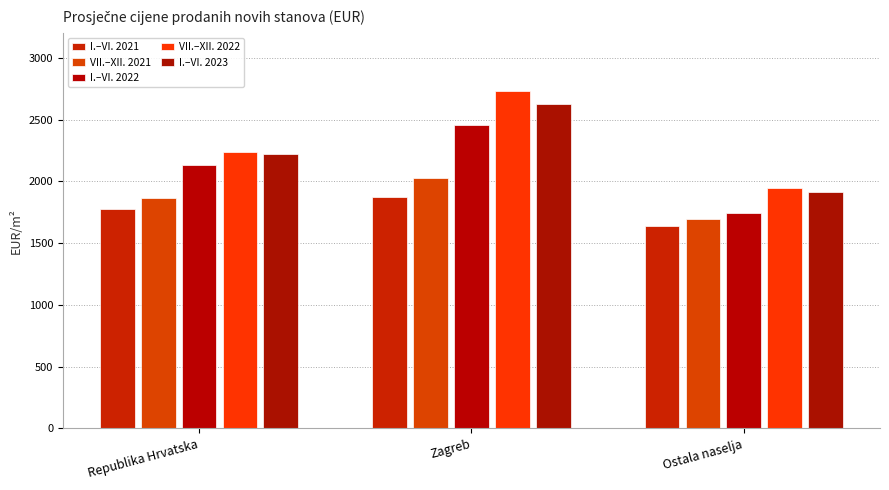

How many categories are shown in the chart?

3